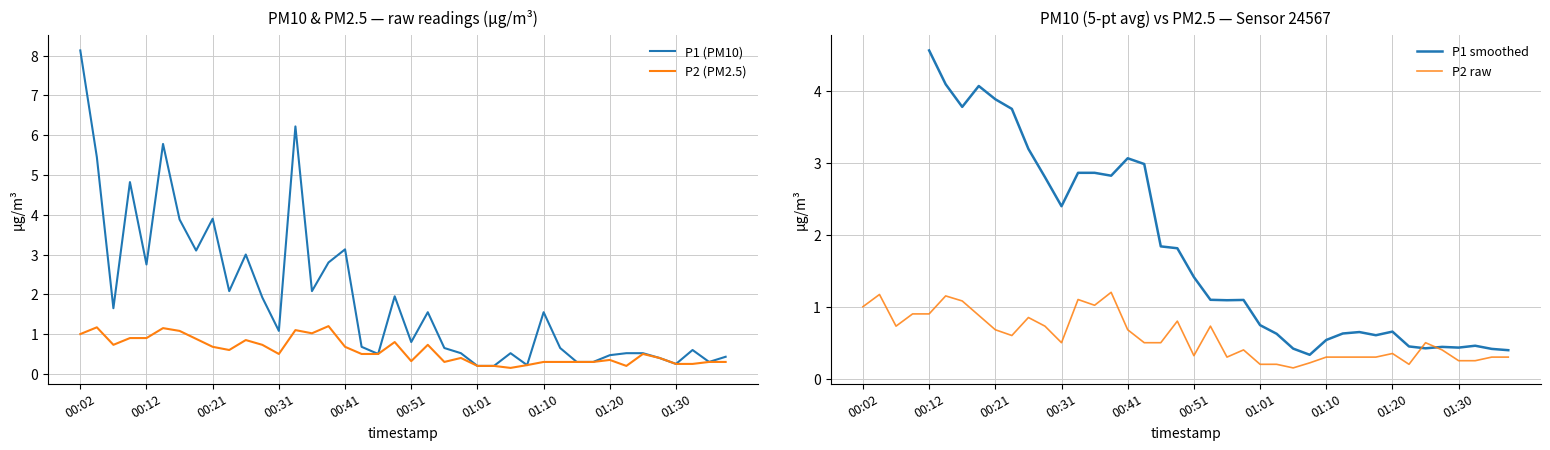

How many data points in P1 are less than 1?

20